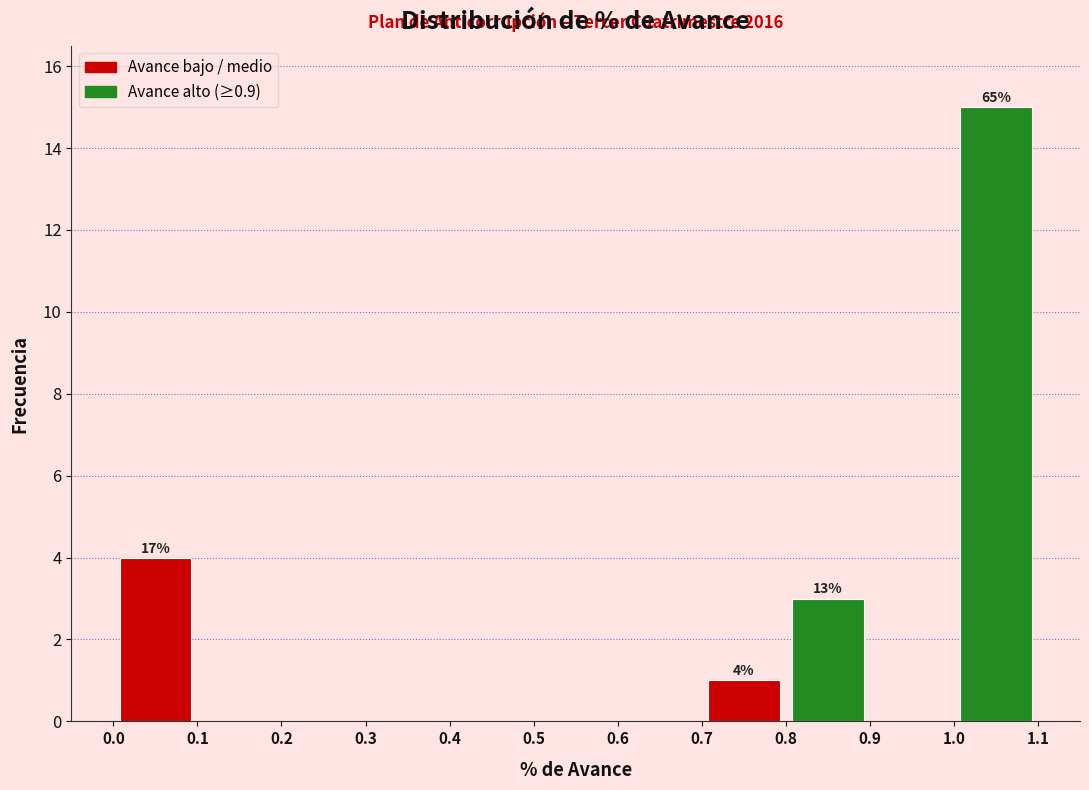

Over which range of the x-axis is the bar tallest?

1.0 to 1.1